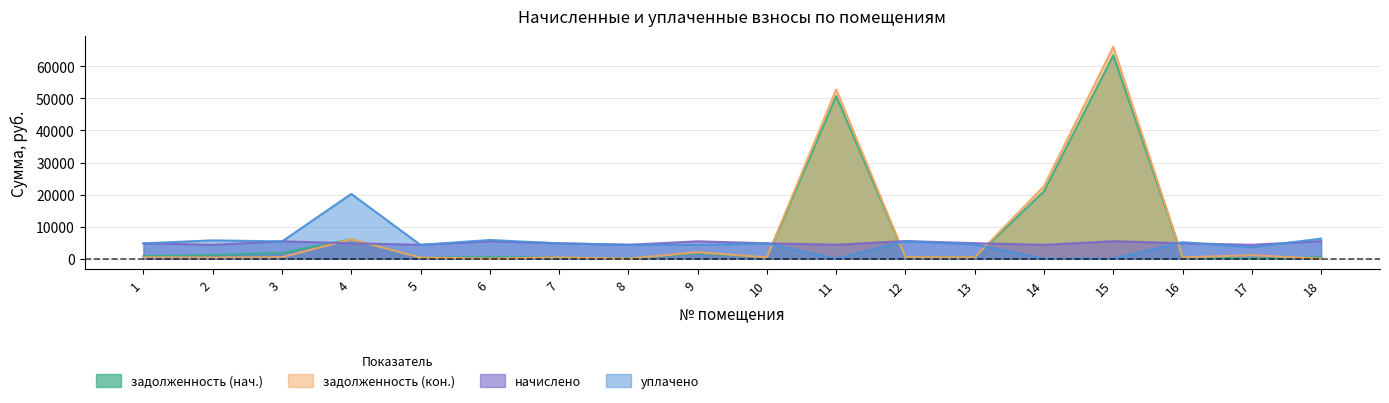

Reading left to right, transcribe all the data shown in this chart.

задолженность (нач.): 1=802.2	2=1093.9	3=1818.2	4=6057.2	5=360.3	6=452.9	7=400.9	8=0.0	9=1740.4	10=400.9	11=50715.4	12=458.2	13=403.6	14=21071.4	15=63464.1	16=402.3	17=0.0	18=454.2
задолженность (кон.): 1=401.1	2=360.3	3=460.2	4=6057.2	5=360.3	6=0.0	7=400.9	8=0.0	9=2043.6	10=400.9	11=52836.6	12=458.2	13=403.6	14=22648.3	15=66118.5	16=402.3	17=1086.1	18=0.0
начислено: 1=4811.2	2=4323.7	3=5426.5	4=4811.2	5=4323.7	6=5434.6	7=4811.2	8=4339.7	9=5418.6	10=4811.2	11=4355.6	12=5498.5	13=4843.2	14=4323.7	15=5450.5	16=4827.1	17=4339.7	18=5450.5
уплачено: 1=4770.0	2=5728.1	3=5380.4	4=20216.4	5=4286.9	6=5841.2	7=4770.2	8=4339.7	9=4320.0	10=4770.2	11=0.0	12=5451.7	13=4439.6	14=0.0	15=0.0	16=5147.2	17=3579.5	18=6266.2